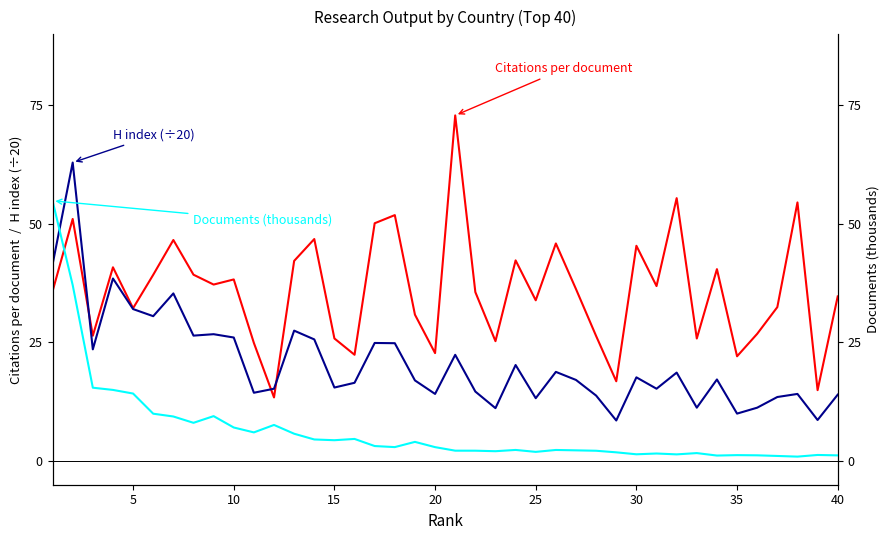

At 15, list the series in order from largest to smallest.

Citations per document, H index (÷20), Documents (thousands)